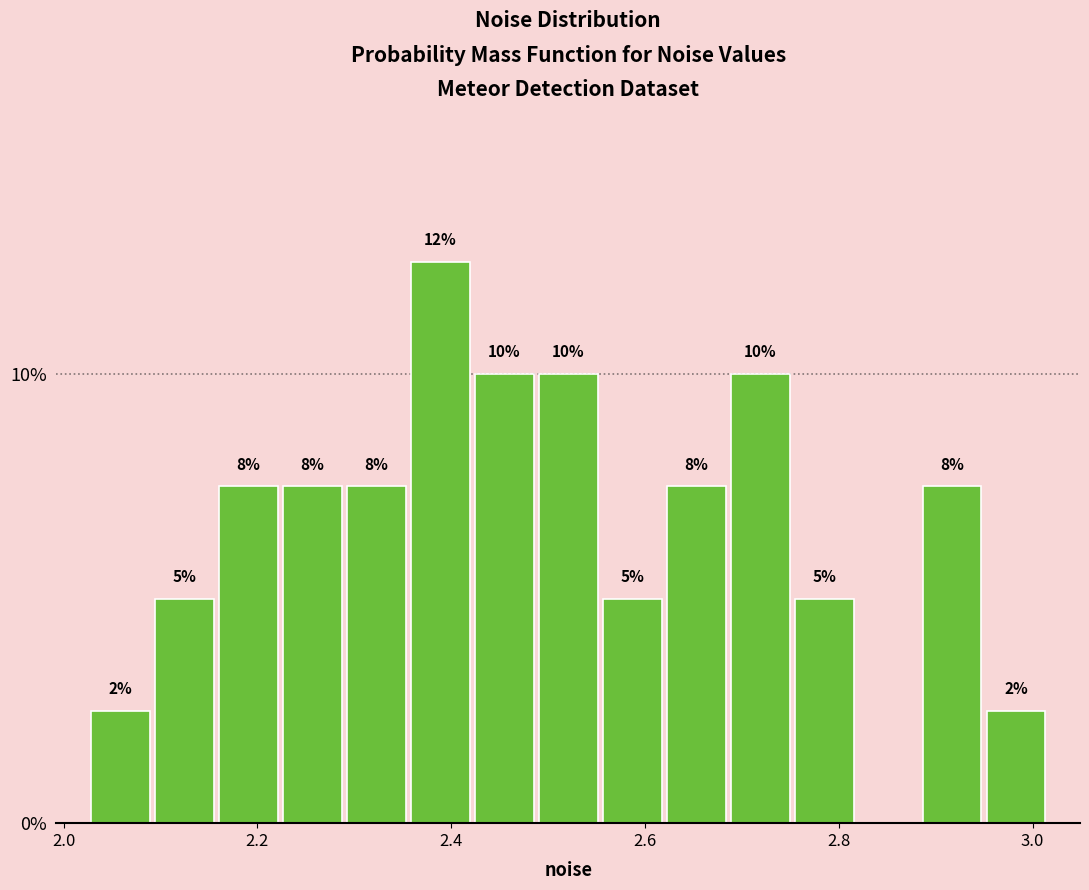

Around what value on the x-axis is the tallest bar? Give the approximate position of its centre, as read against the axis.

2.38